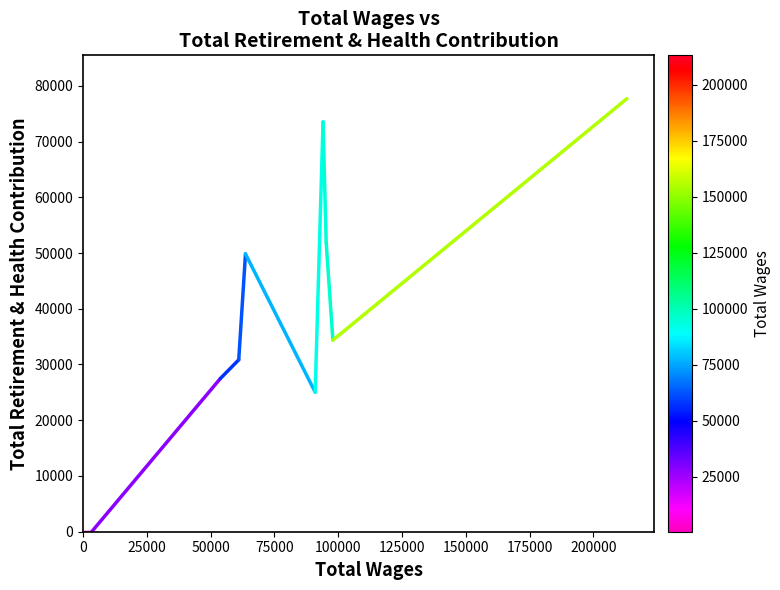

Reading left to right, what are all the values shown in this chart?

0	0	0	0	27484	30839	49840	25029	73531	51884	34370	77694